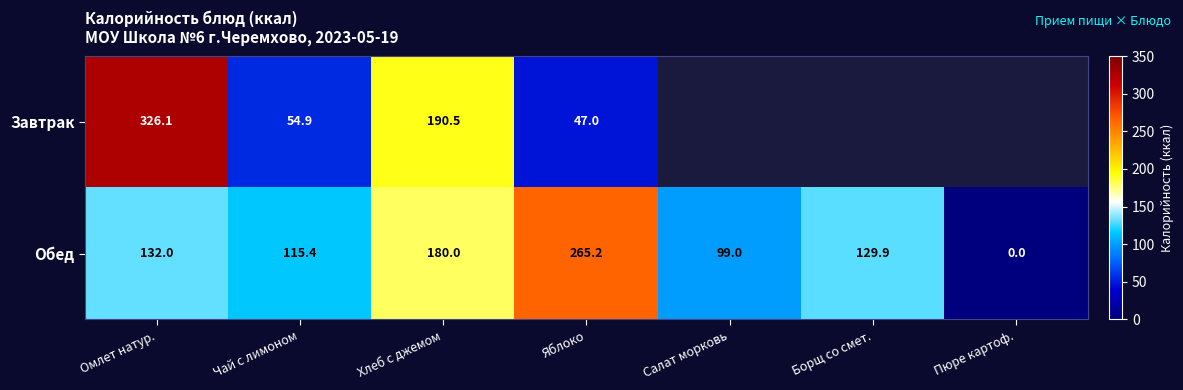

Rank the categories by Обед value from lowest to highest.

Пюре картоф., Салат морковь, Чай с лимоном, Борщ со смет., Омлет натур., Хлеб с джемом, Яблоко